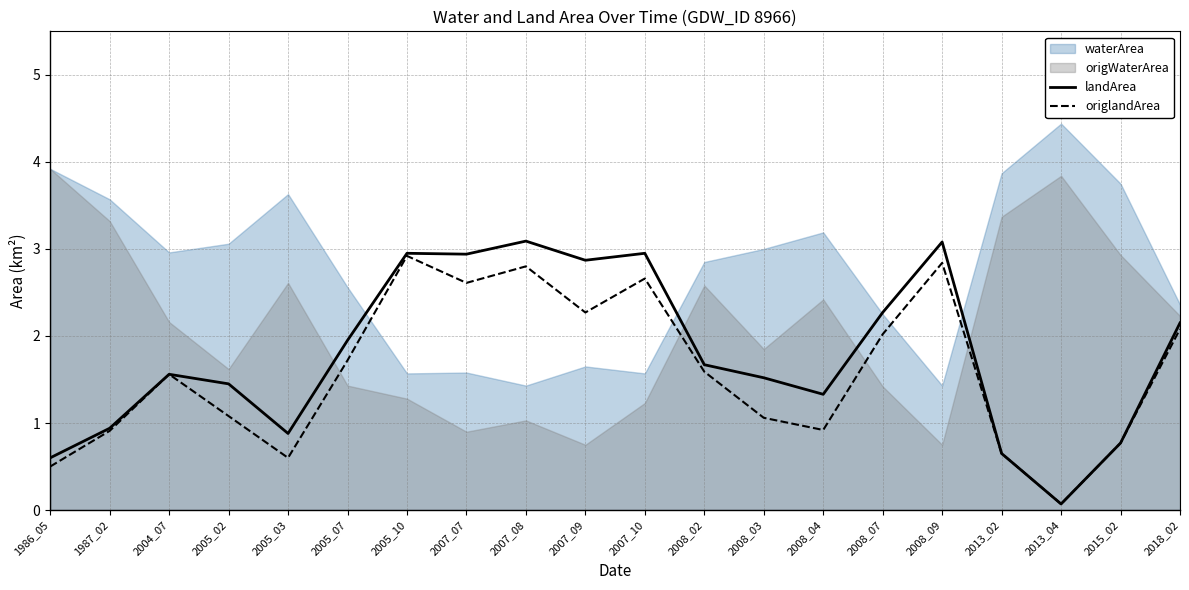

At which label does landArea first exceed 1?

2004_07